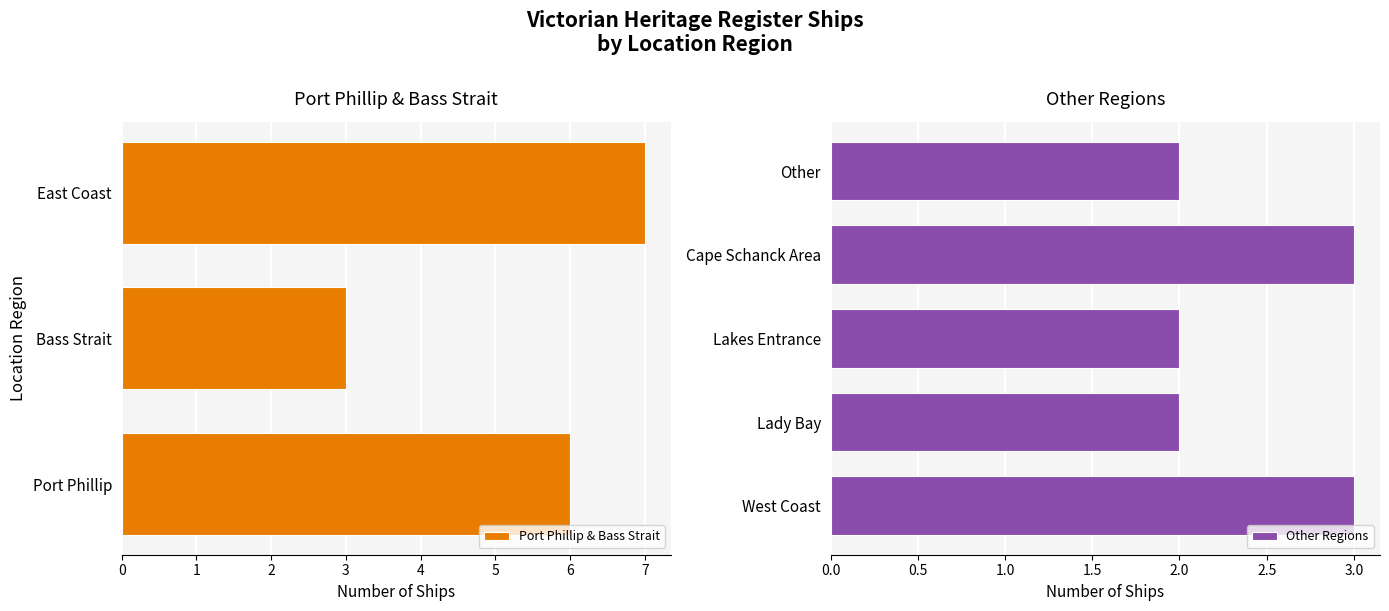

Is it true that Port Phillip & Bass Strait equals 3 at Bass Strait?

True